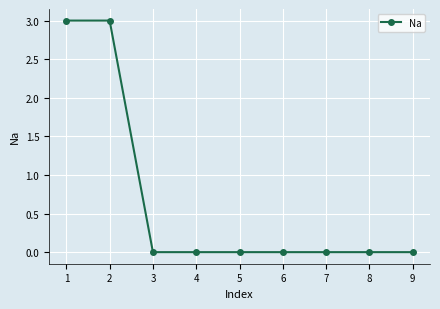

Reading left to right, extract all data points from this chart.

1=3	2=3	3=0	4=0	5=0	6=0	7=0	8=0	9=0